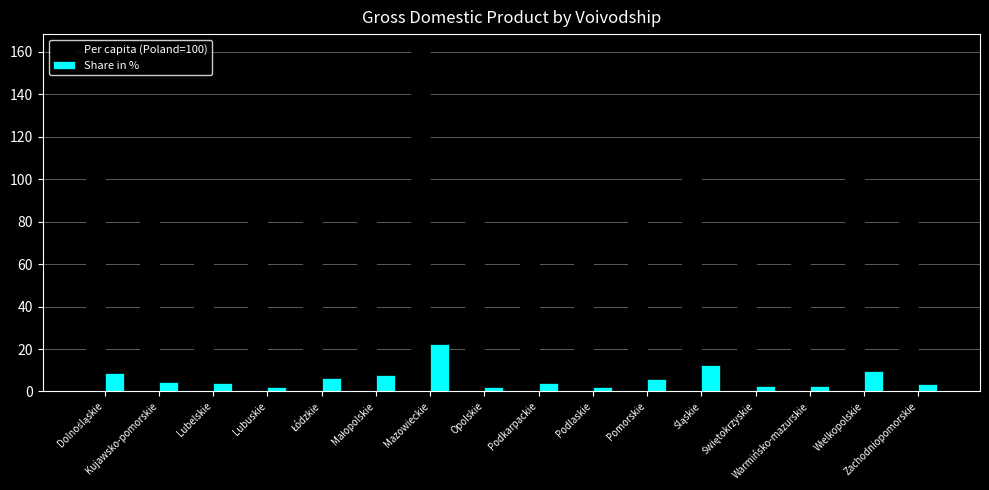

What is the average value of the Per capita (Poland=100) series?

90.6